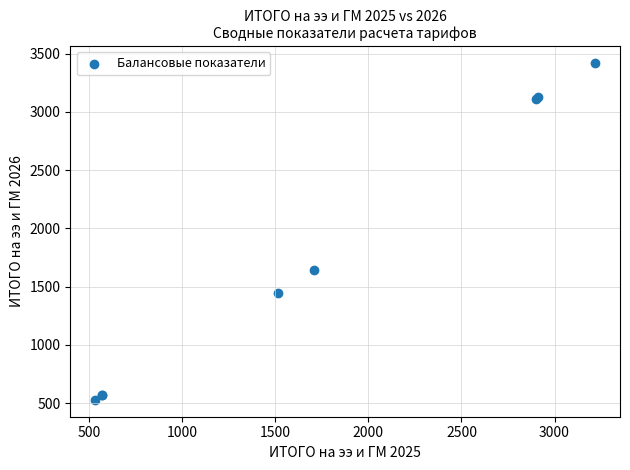

What Y value in the scatter plot is closest to 1974?

1641.3